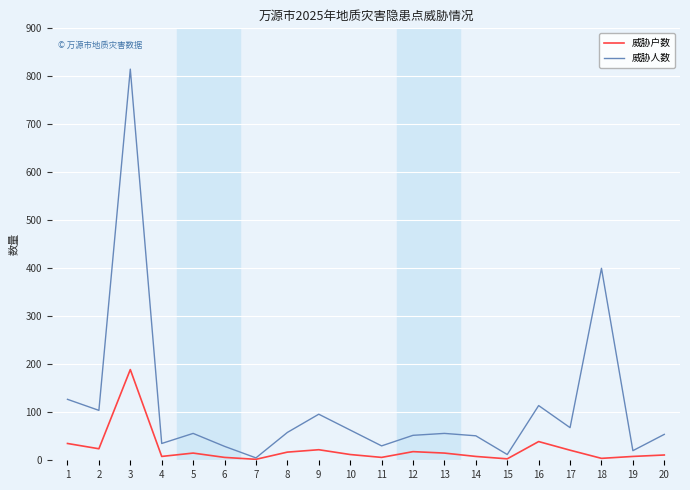

Where is the first local maximum for 威胁人数?

3